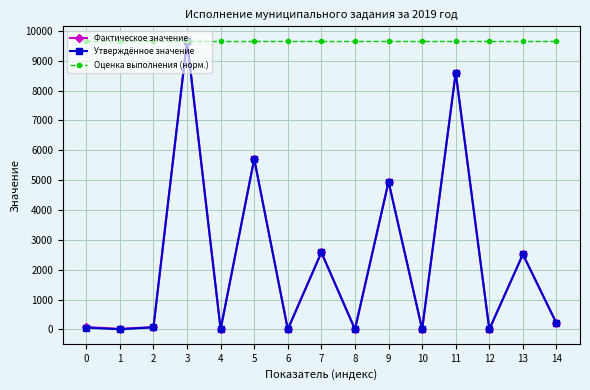

What is the difference between the highest and lowest values at 14?

9463.6